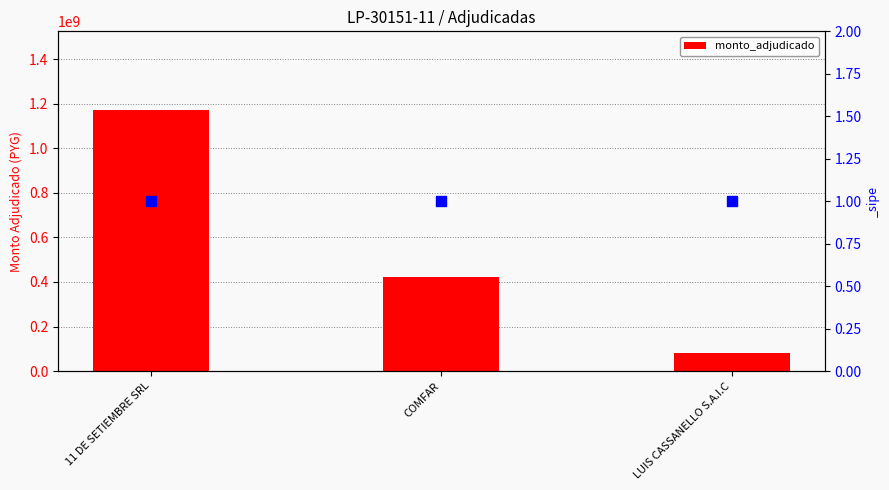

Which has a higher value, LUIS CASSANELLO S.A.I.C or 11 DE SETIEMBRE SRL?

11 DE SETIEMBRE SRL